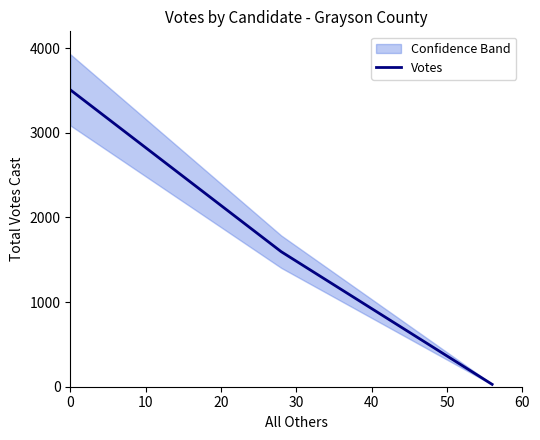

How many distinct data groups are displayed?

1